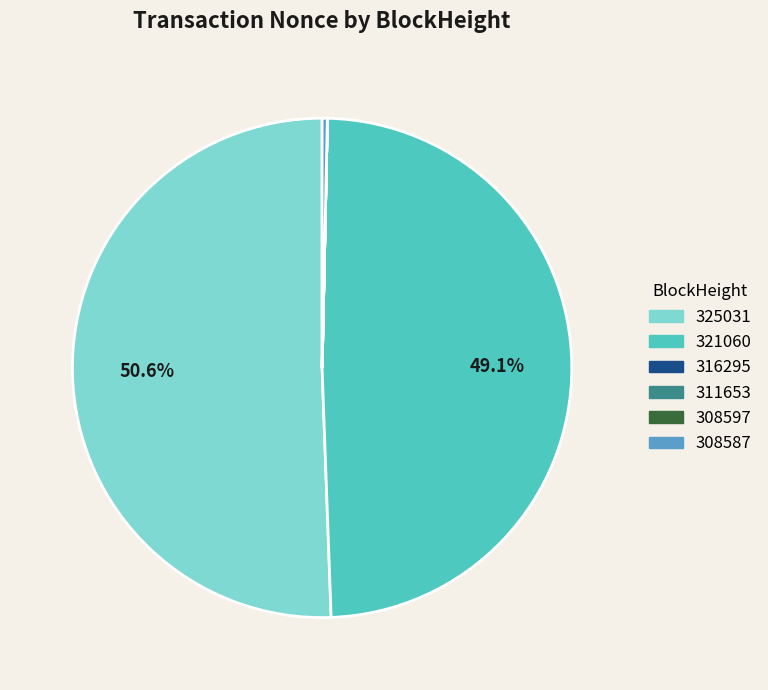

Combined, what portion of the pie is 321060 and 325031?

99.7%